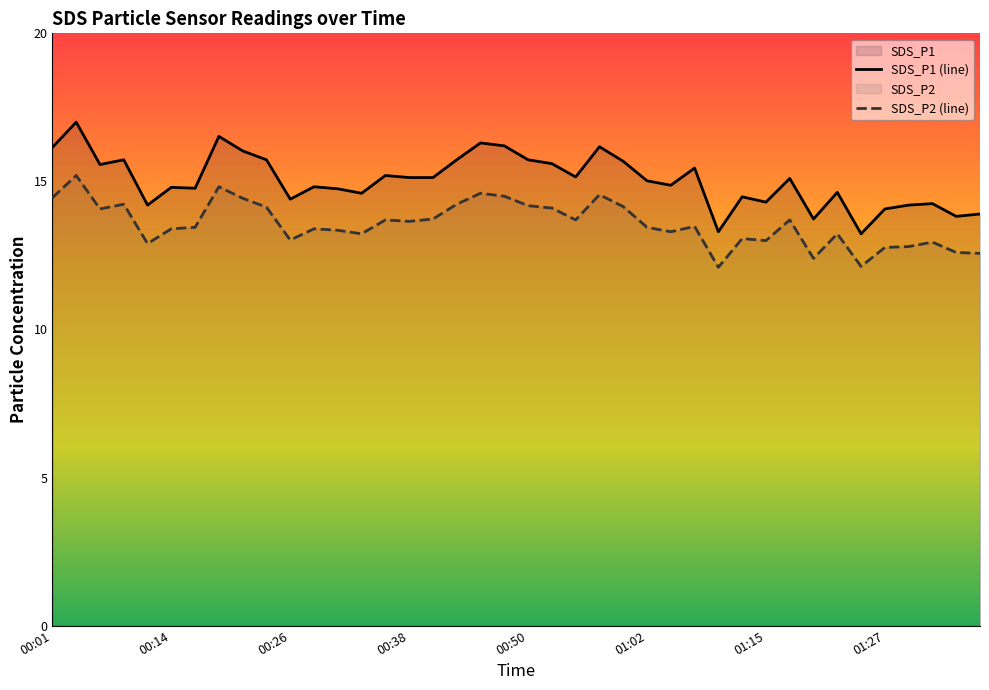

At which label does SDS_P2 first exceed 13?

00:01